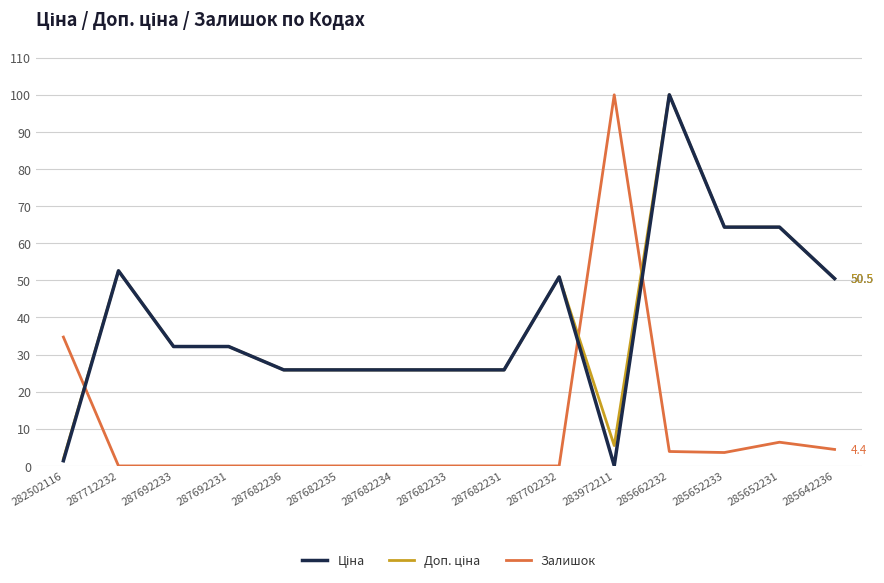

What is the maximum value shown in the chart?

100.0